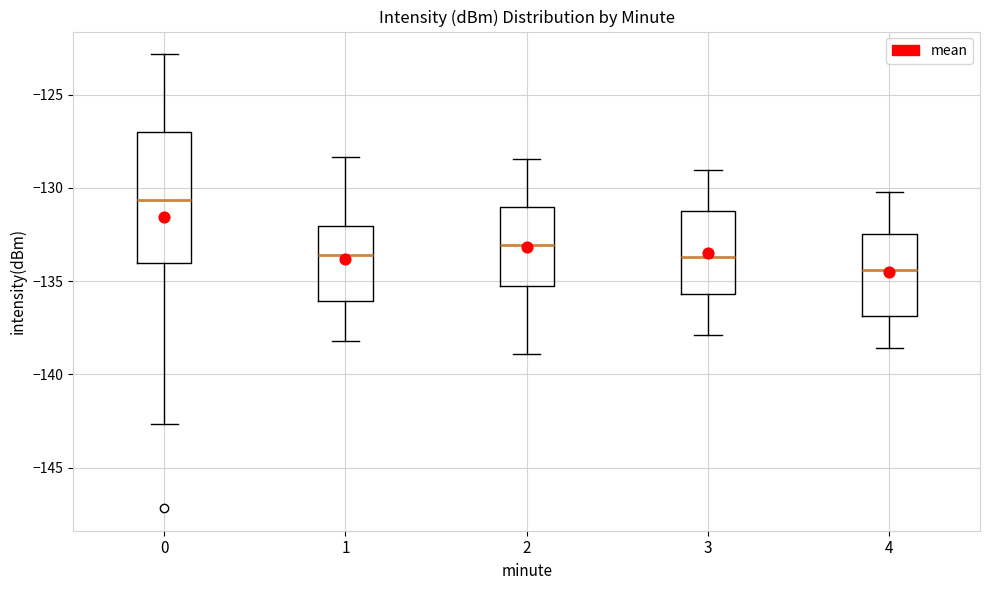

Which box's median line is the lowest?

4